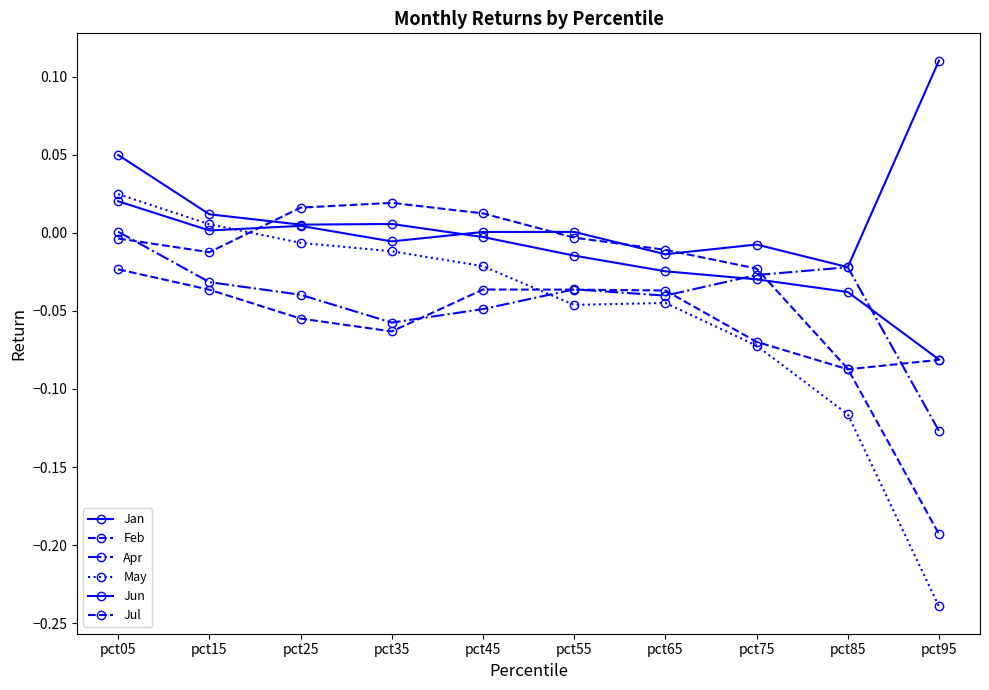

How many lines are shown in the chart?

6